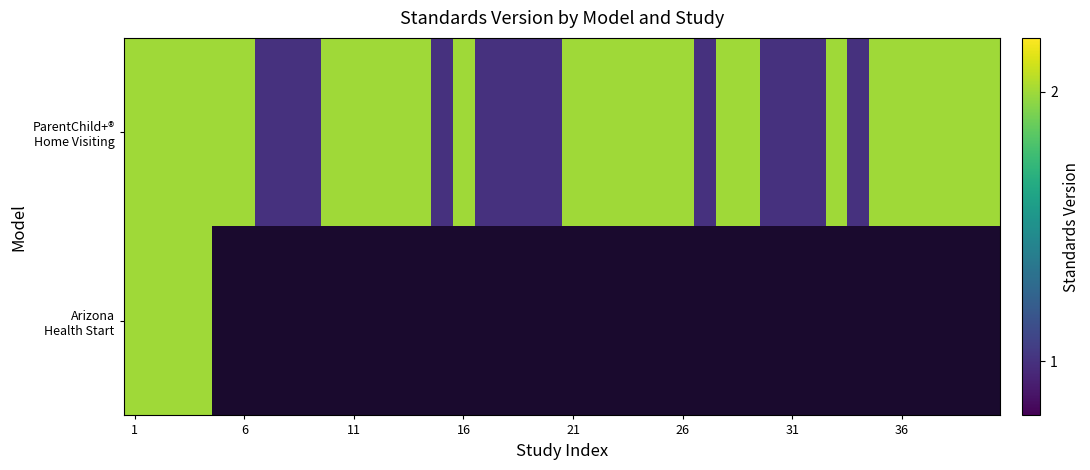

What is the average value of the ParentChild+® Home Visiting series?

1.7